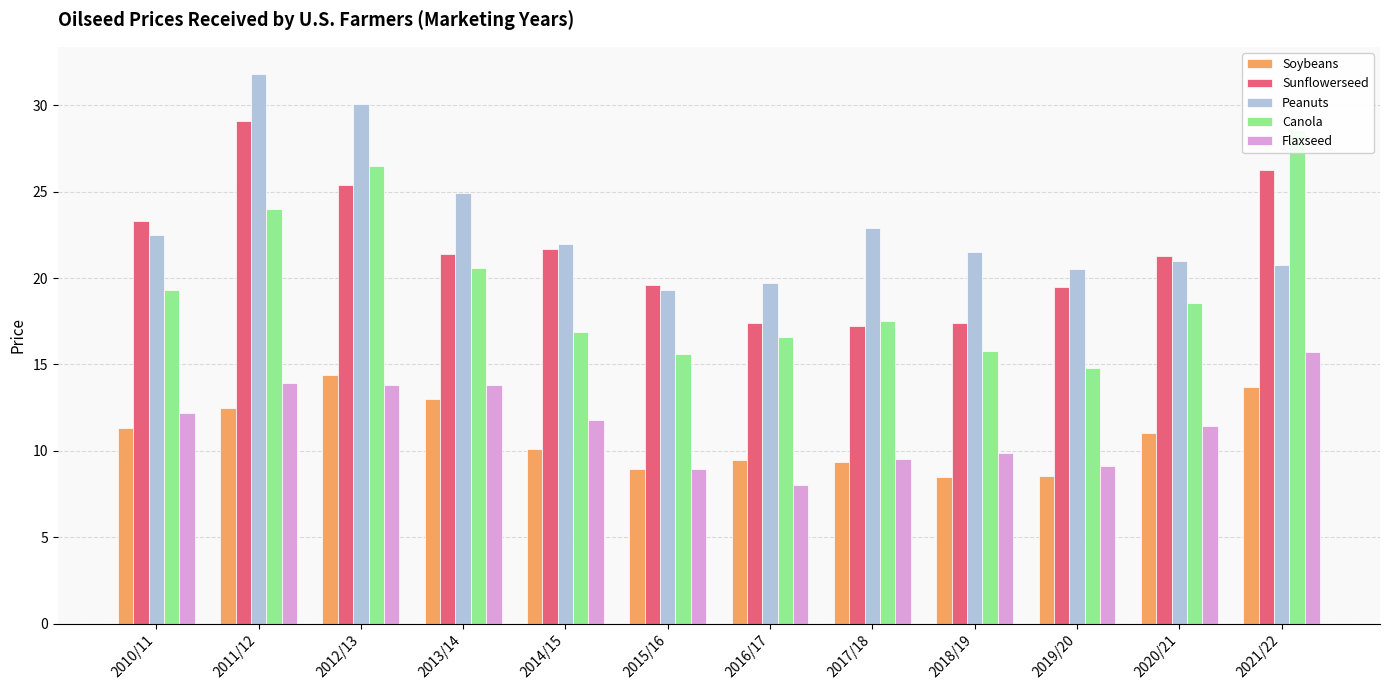

Is it true that Sunflowerseed equals 6.1 at 2020/21?

False